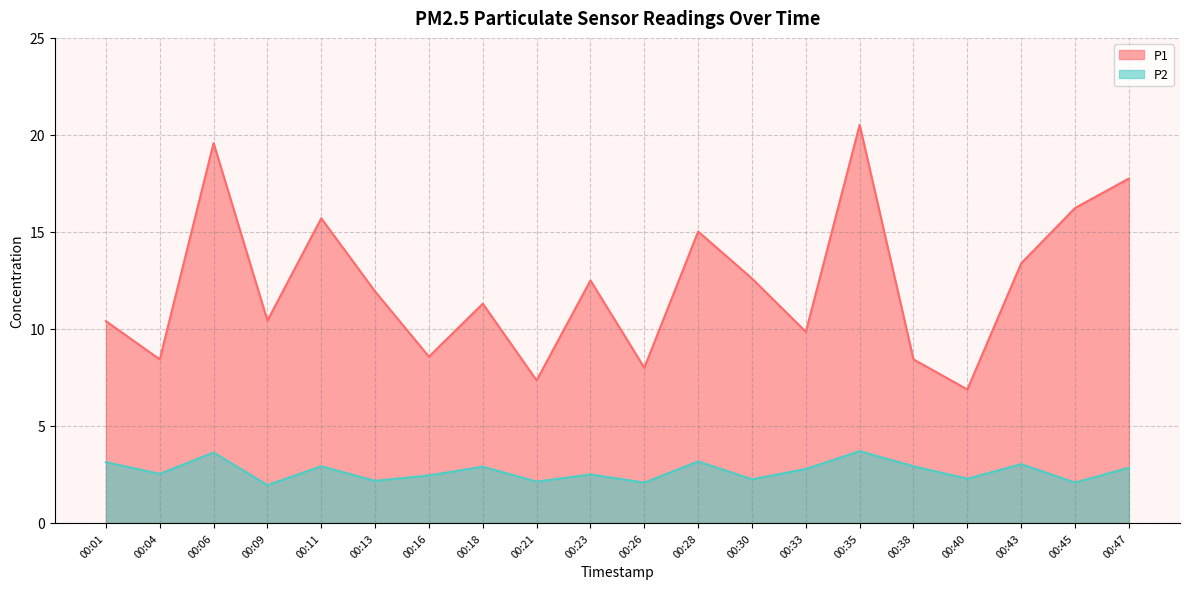

At which category does the chart reach its minimum across all series?

00:09